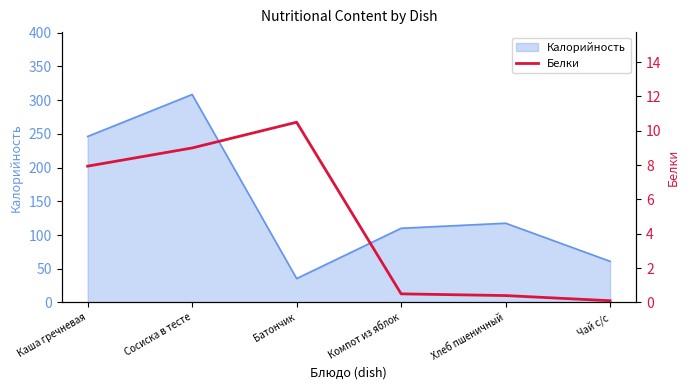

Which label corresponds to the smallest value in the chart?

Чай с/с